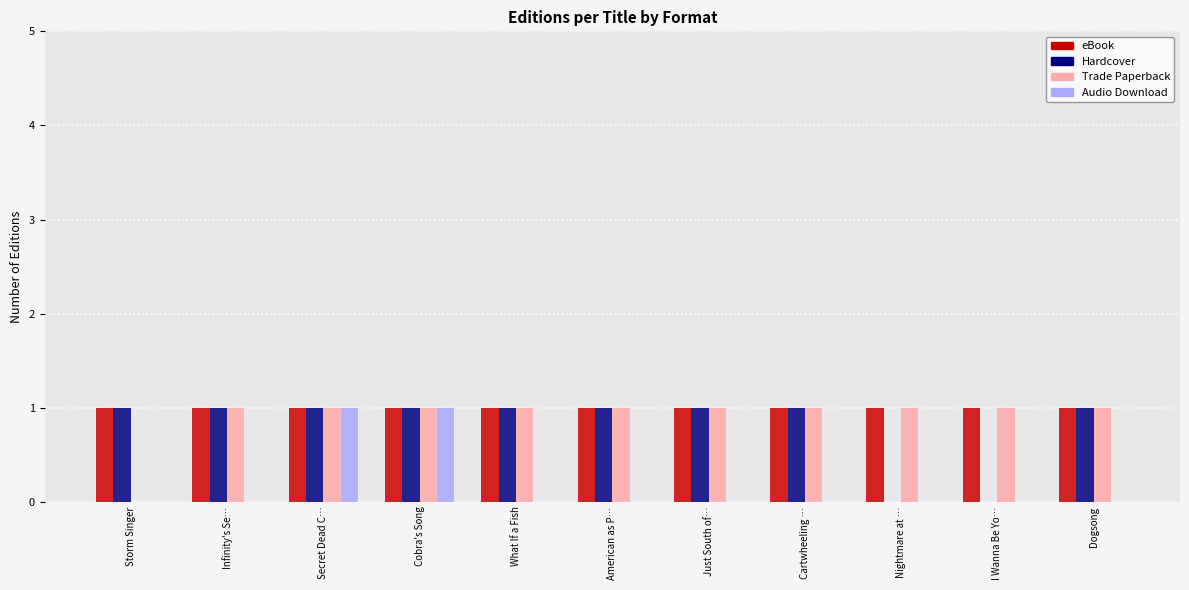

What is the sum of all Hardcover values?

9